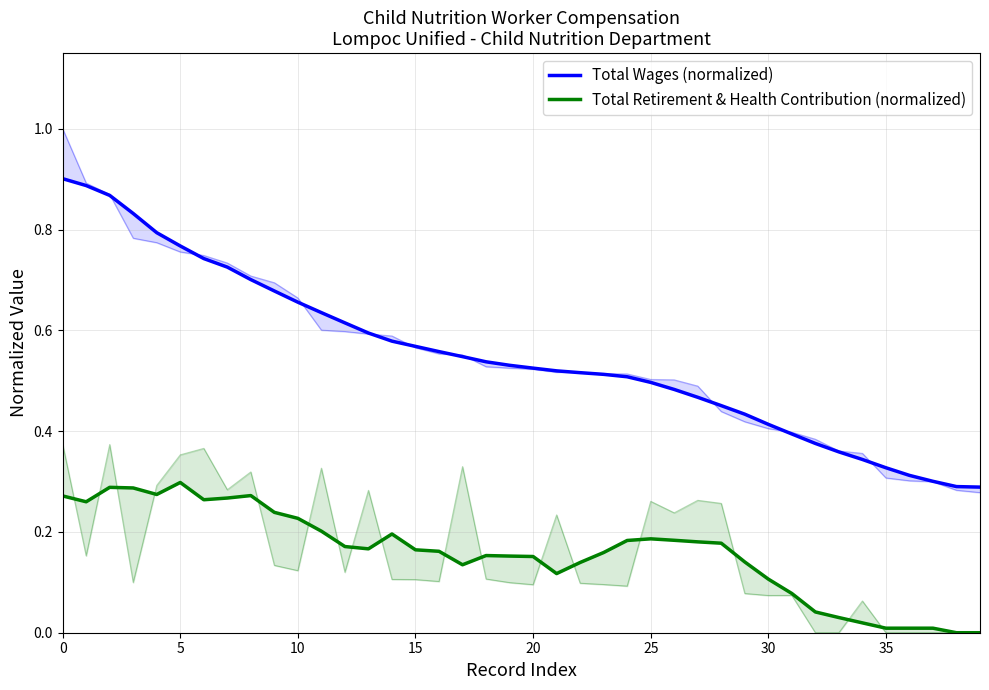

True or false: Total Wages (normalized) and Total Retirement & Health Contribution (normalized) intersect in this chart.

False